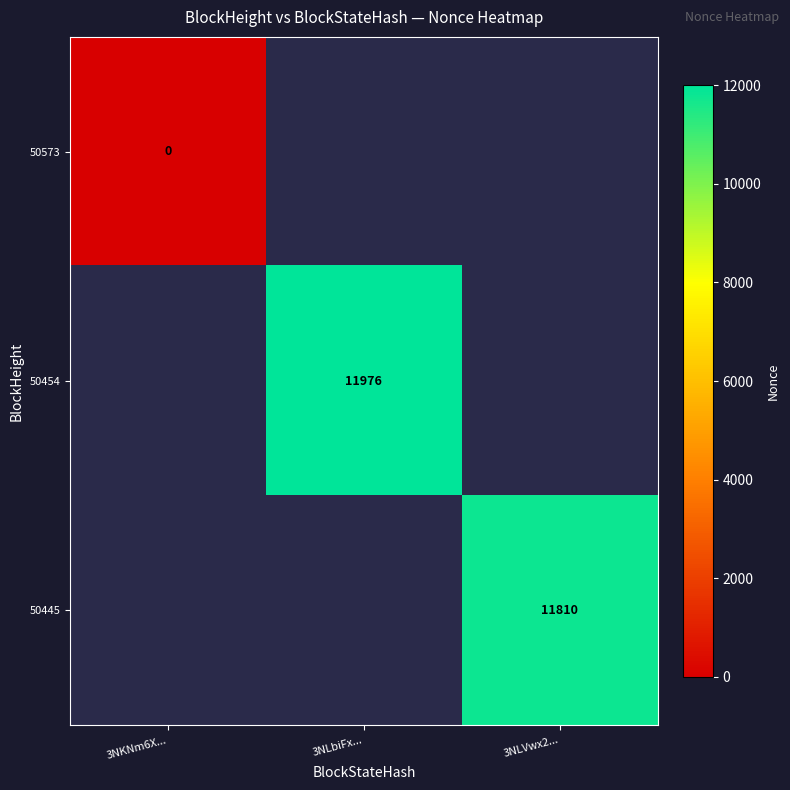

Is it true that 50573 equals 0.0 at 3NKNm6X...?

True